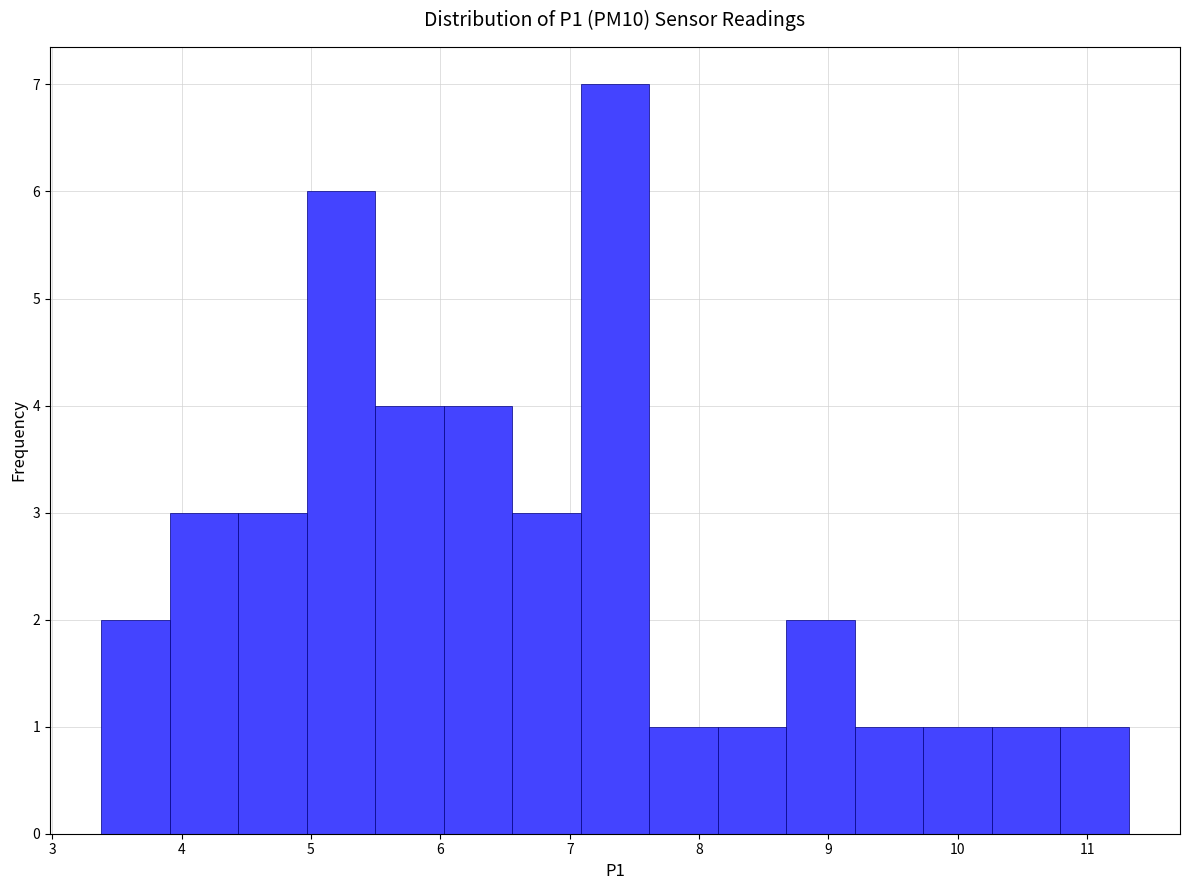

Over which range of the x-axis is the bar tallest?

7.1 to 7.6